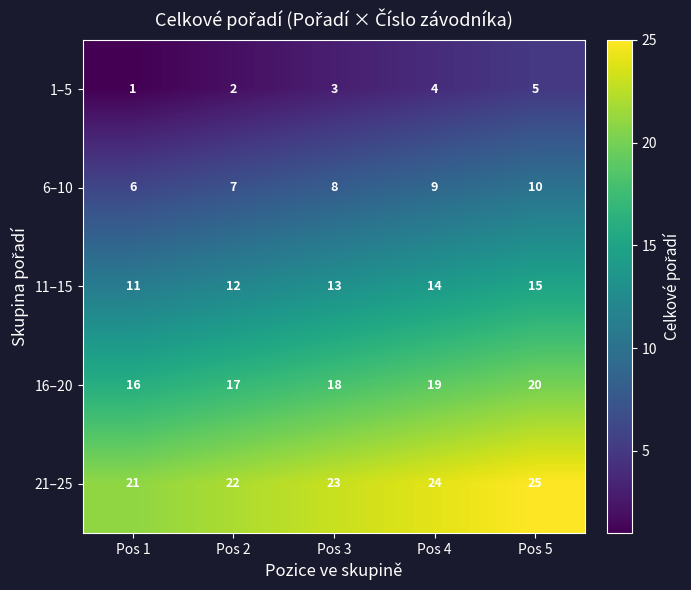

What is the greatest value displayed?

25